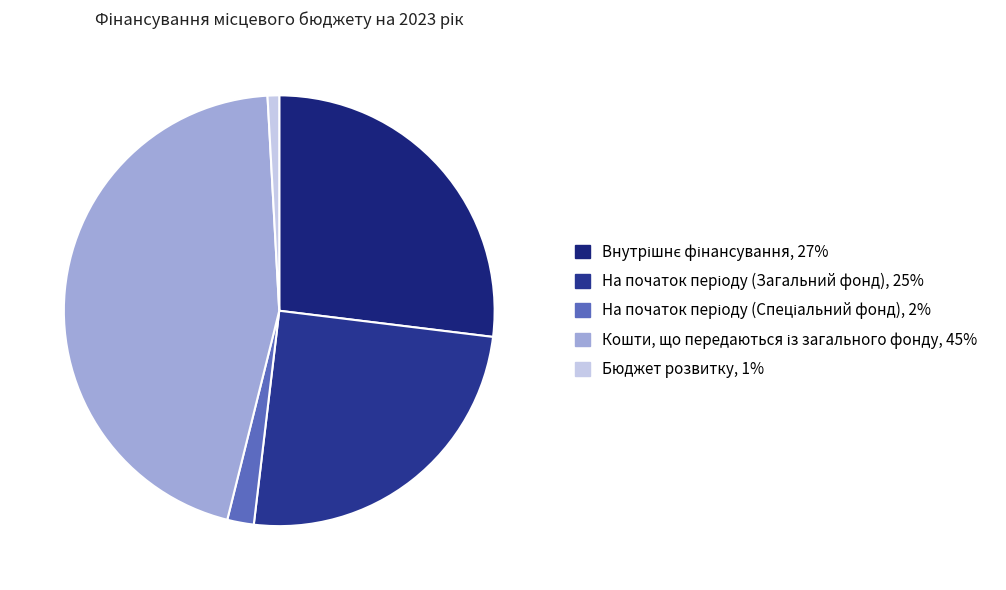

To the nearest percent, what is the average slice percentage?

20%